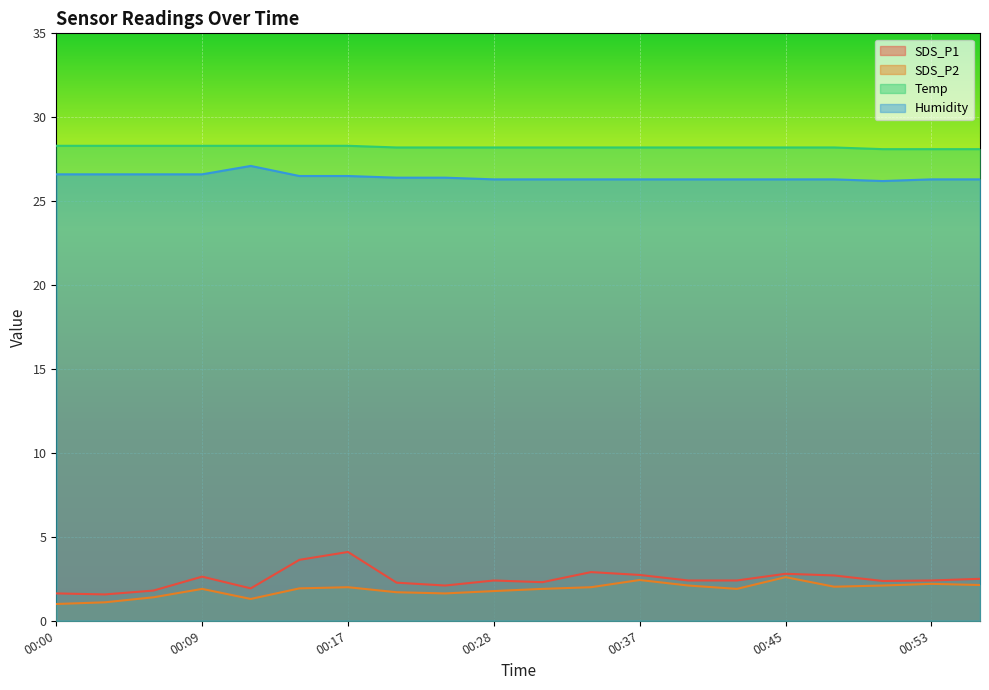

What is the difference between the highest and lowest values at 00:34?

26.2